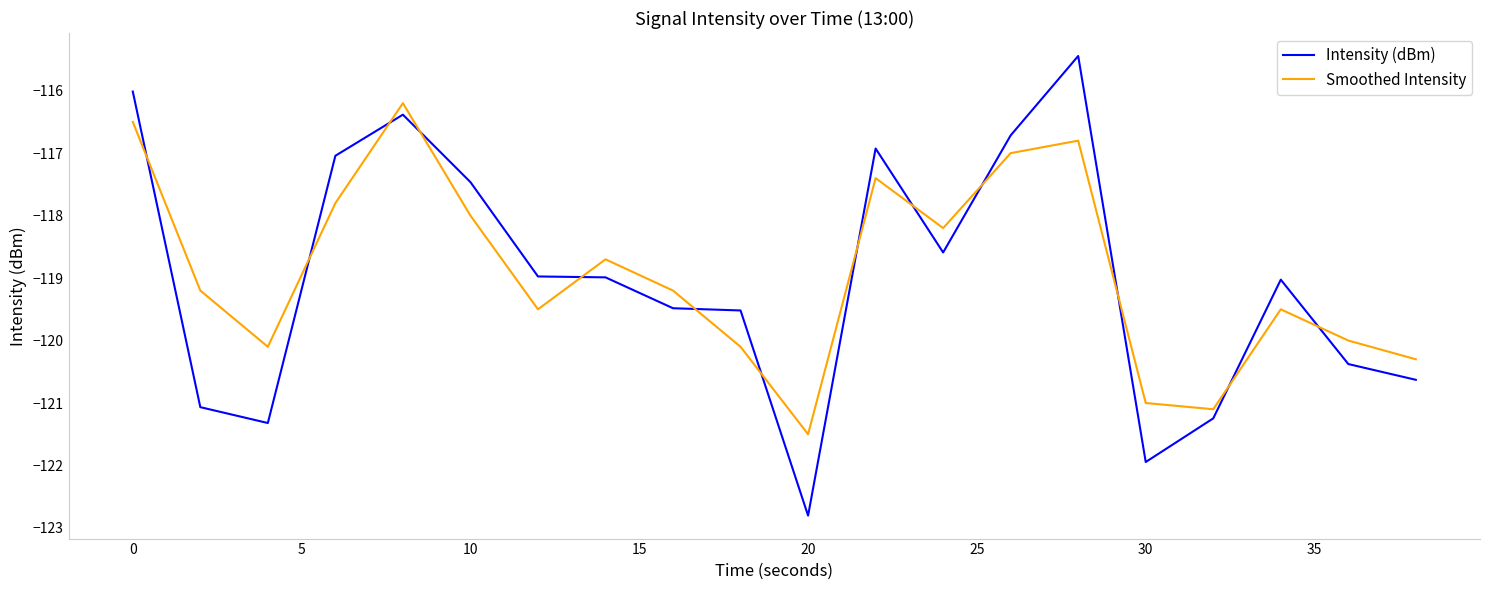

Which series has the largest range (max minus min)?

Intensity (dBm)